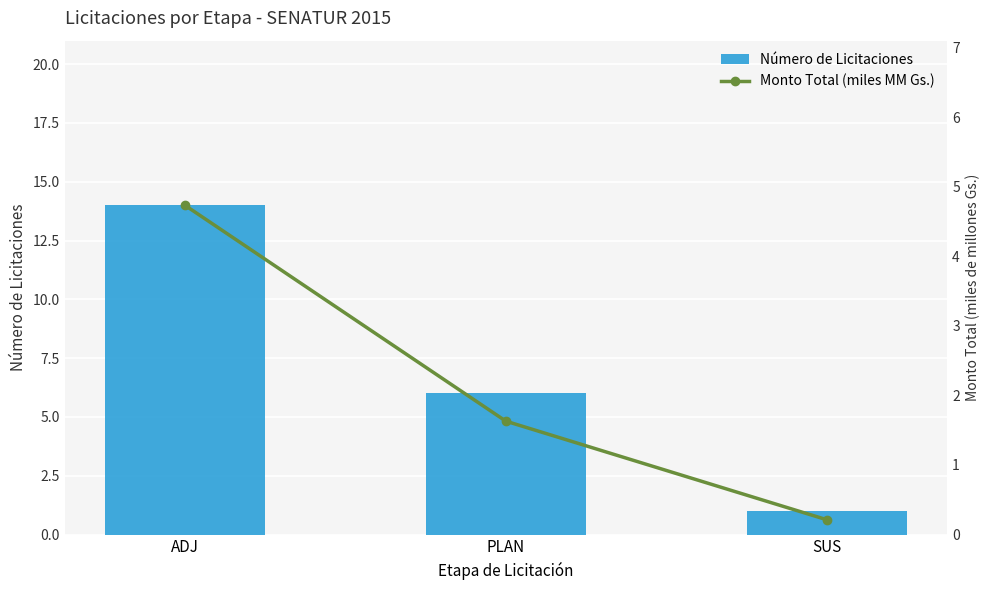

Rank the series by their maximum value, from highest to lowest.

Número de Licitaciones, Monto Total (miles MM Gs.)